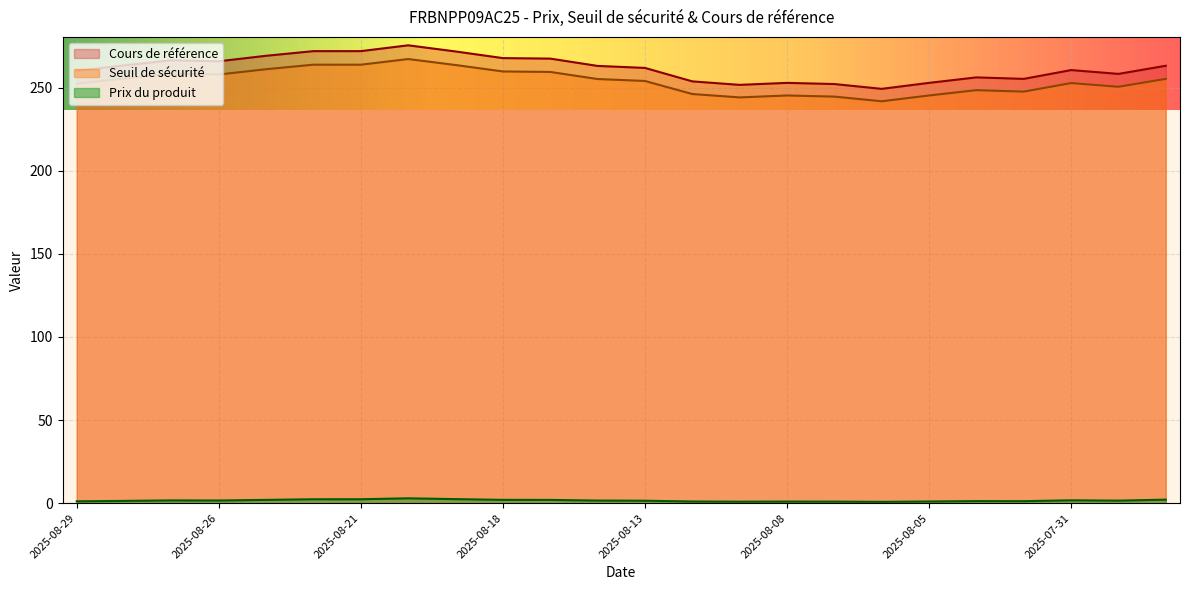

At how many categories does at least one series exceed 50?

24